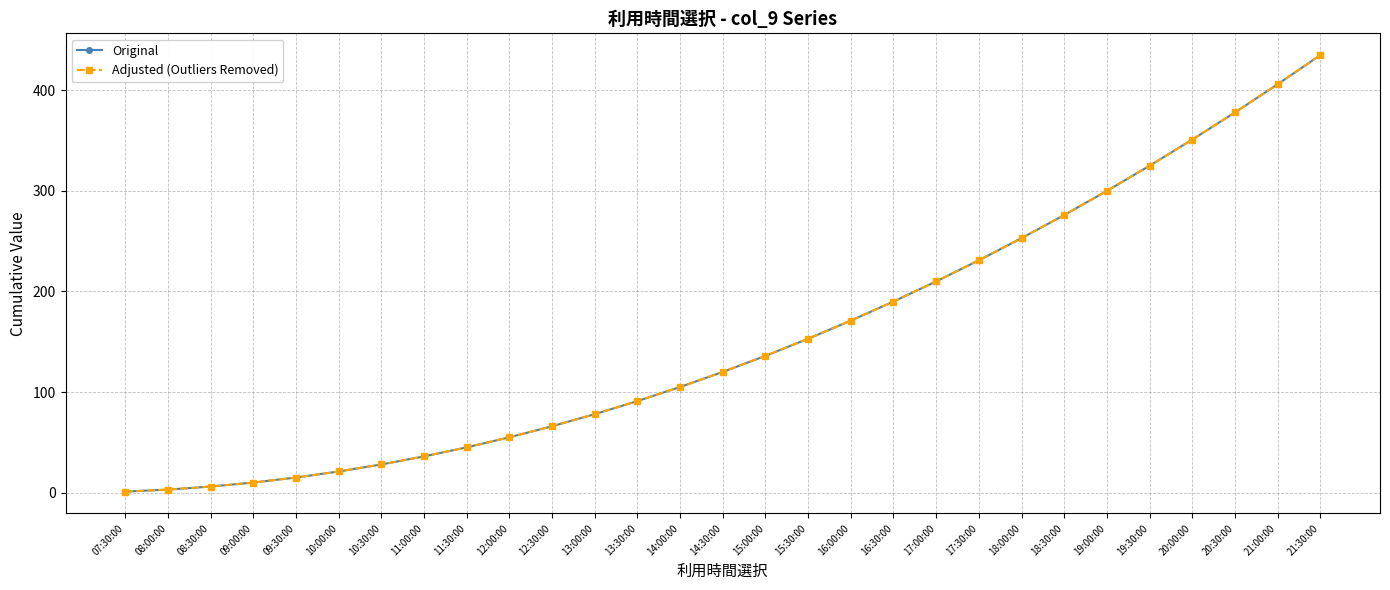

What is the difference between the maximum and minimum values in the Original series?

434